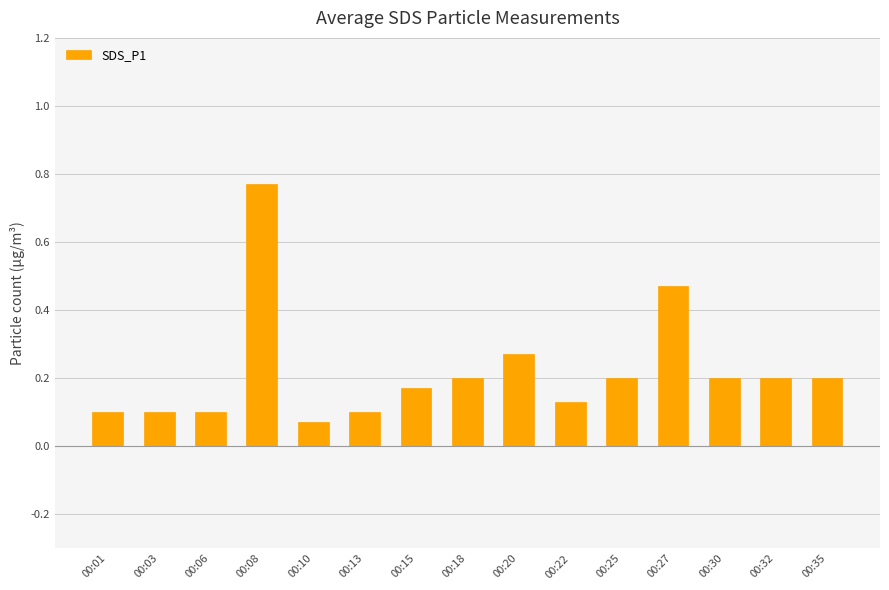

Which label corresponds to the largest value in the chart?

00:08